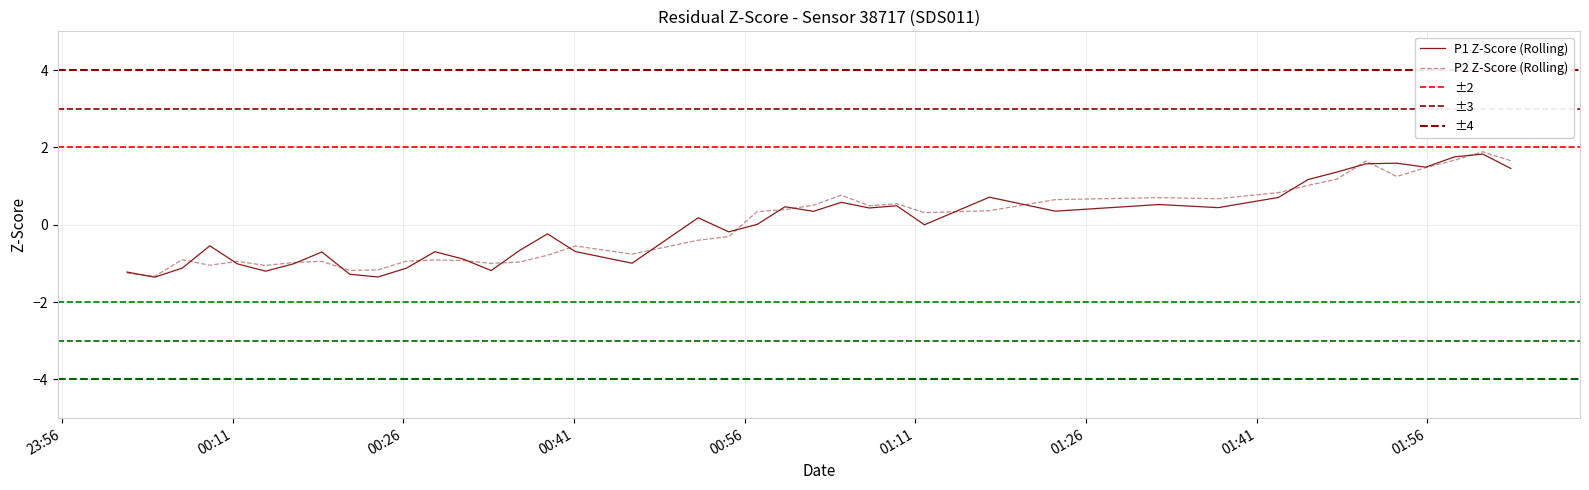

True or false: P1 has more than 2 interior local peaks.

True